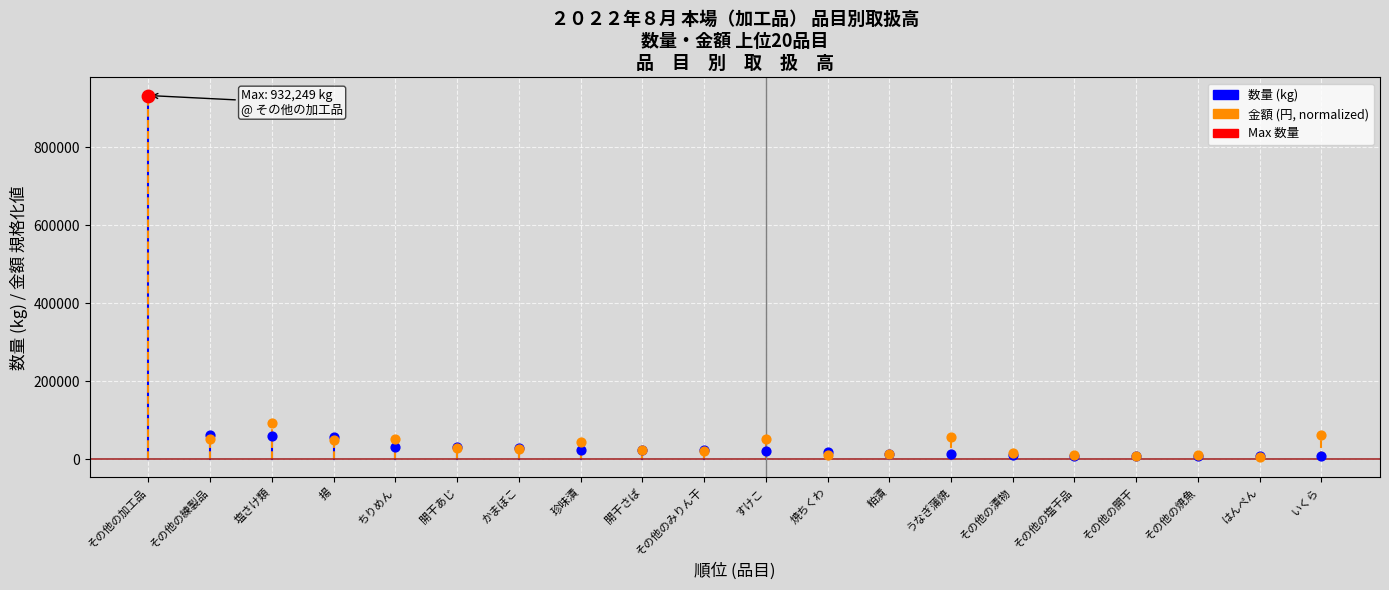

Which series has the largest Y range (max minus min)?

数量